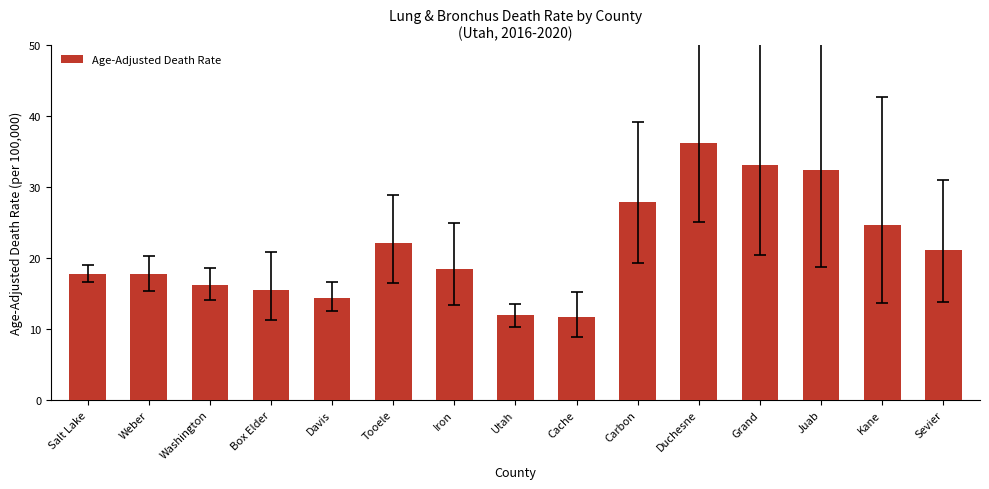

What is the minimum value shown in the chart?

11.7